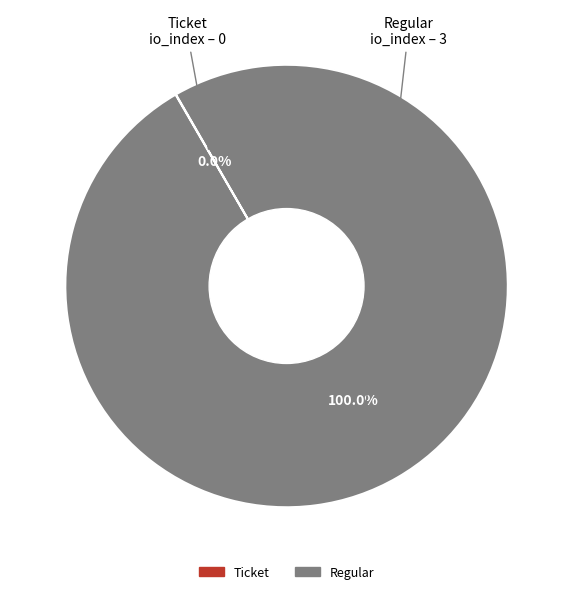

To the nearest percent, what is the average slice percentage?

50%